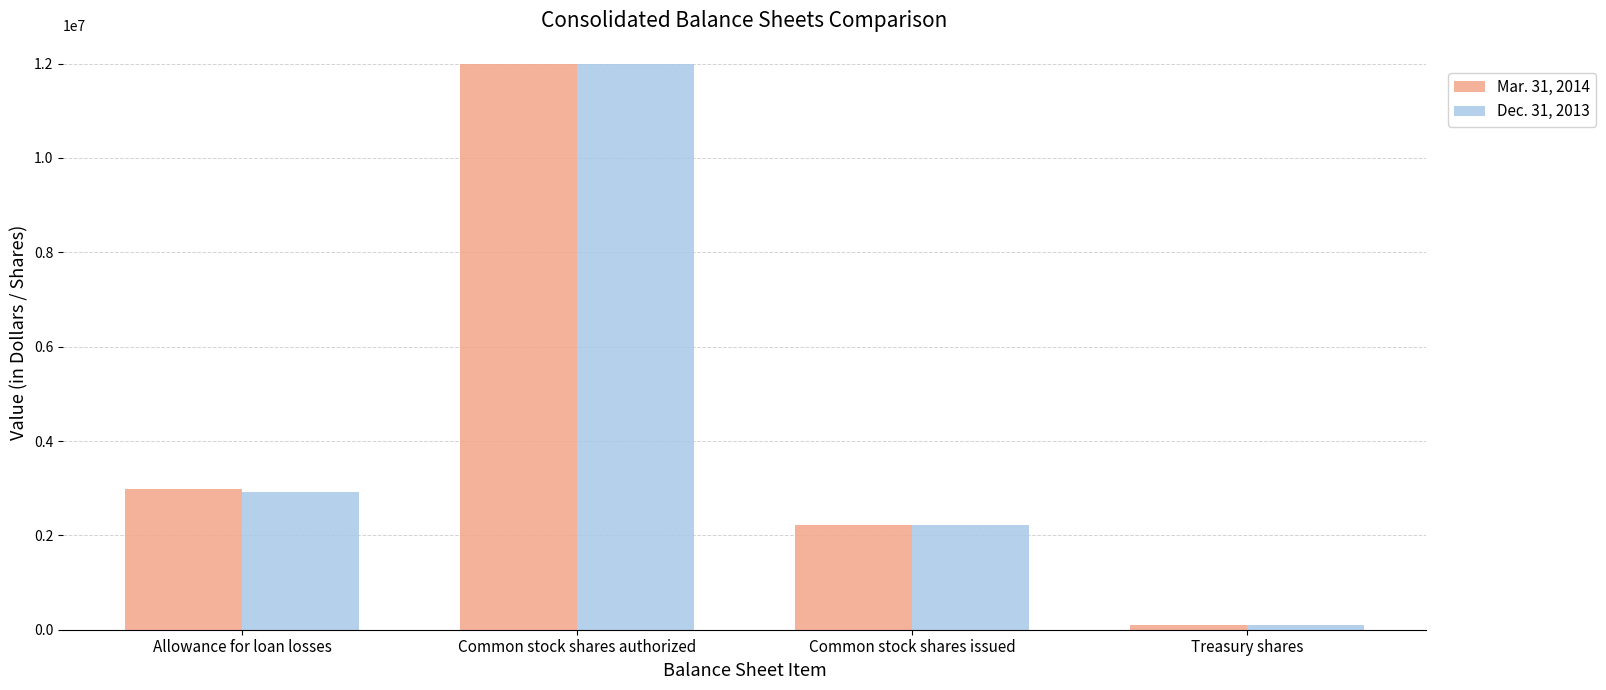

What is the sum of the Dec. 31, 2013 values at Common stock shares authorized and Common stock shares issued?

14224911